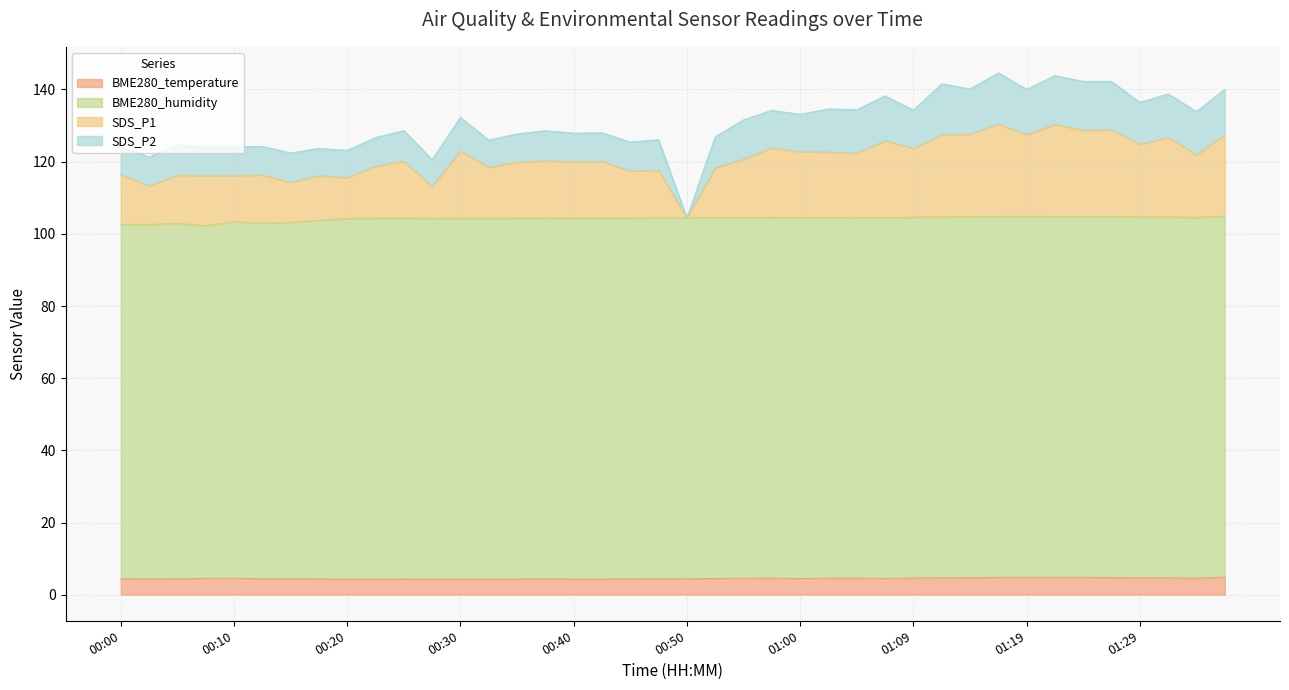

What is the total value across all series at 01:09?

134.3